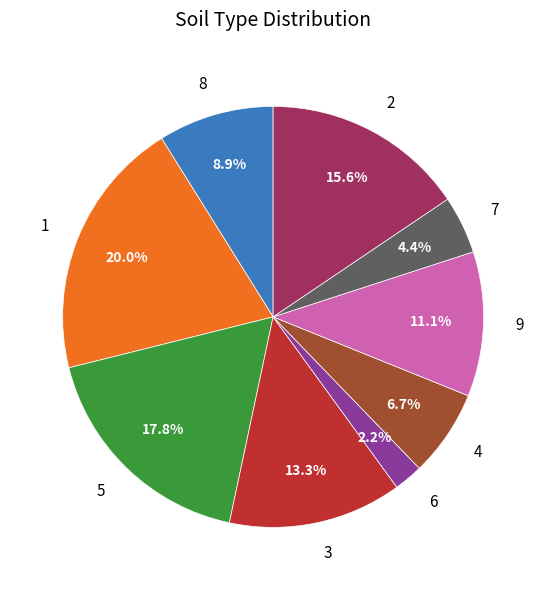

To the nearest percent, what portion does 1 represent?

20%